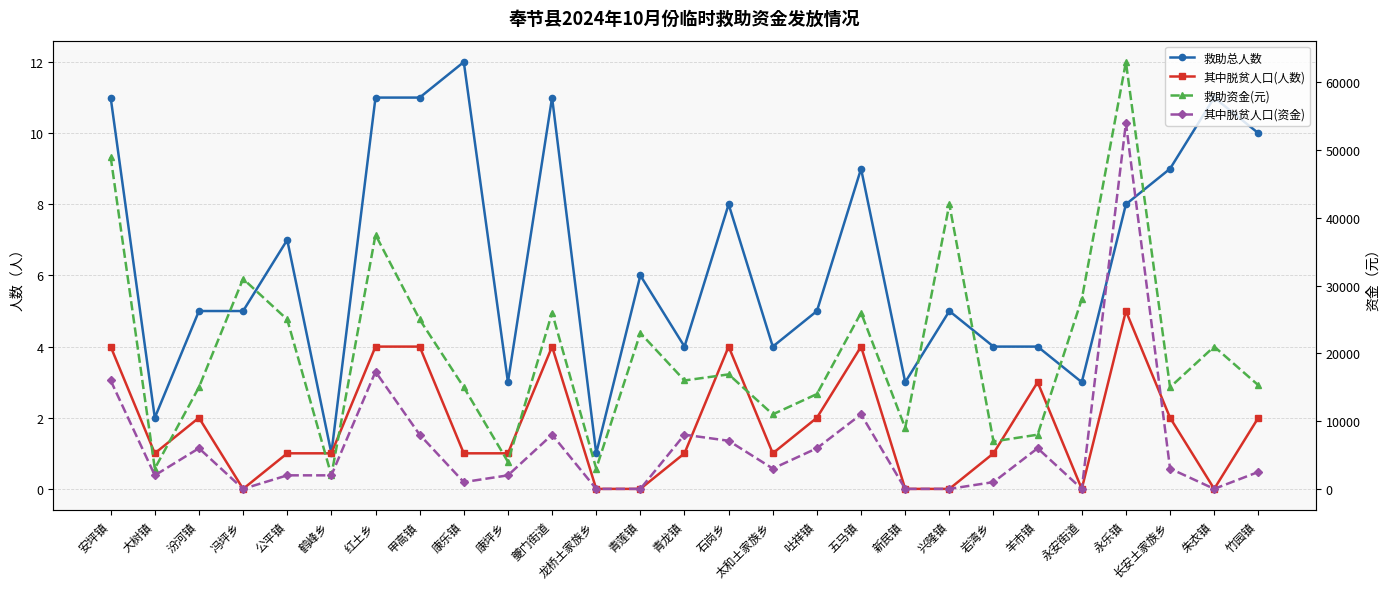

At how many categories does at least one series exceed 42671?

2